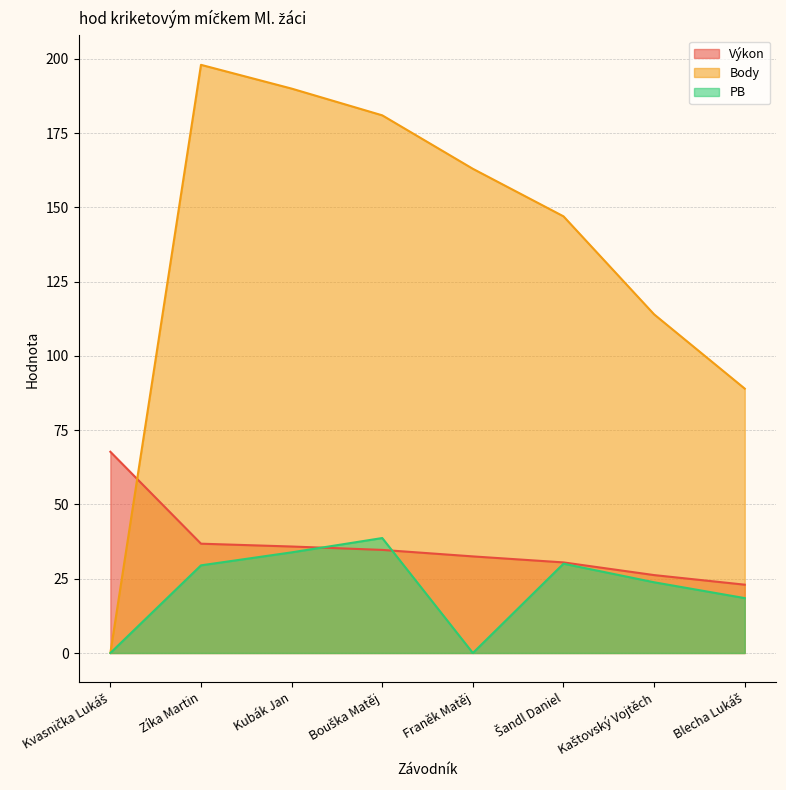

How many data points in Výkon are less than 34?

4